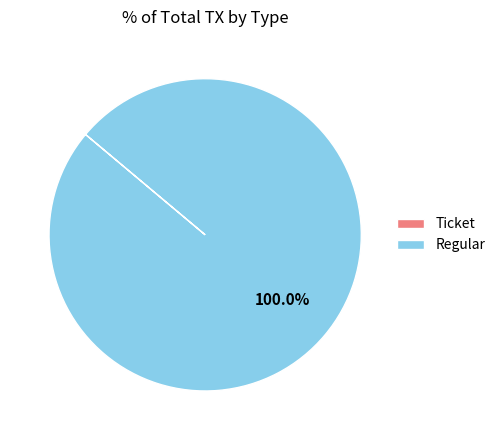

Is it true that Regular is 100% of the pie?

True